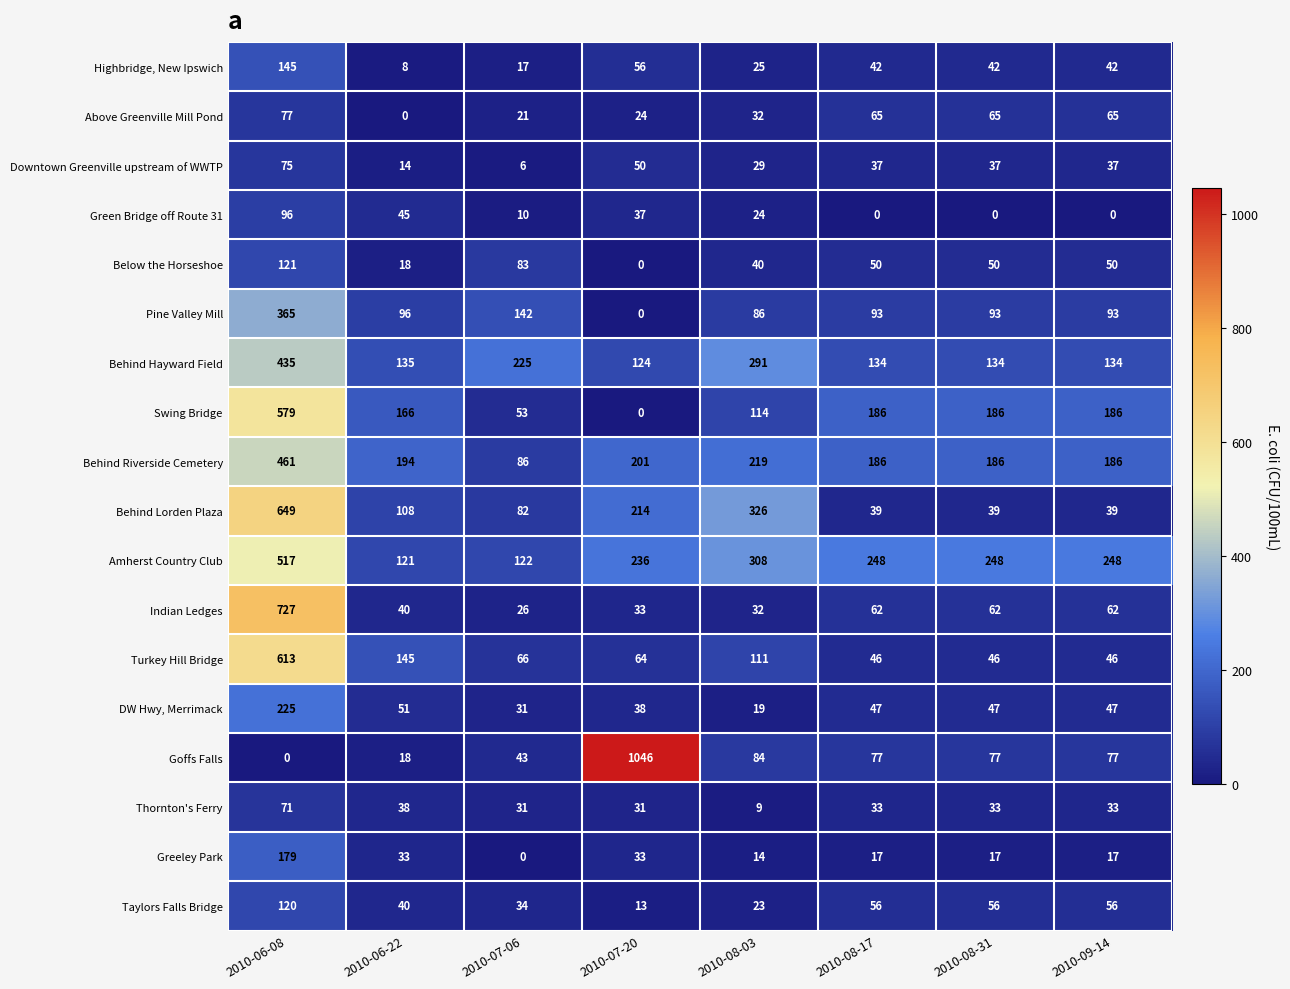

The Highbridge, New Ipswich series shows 64 at 2010-08-17. True or false?

False